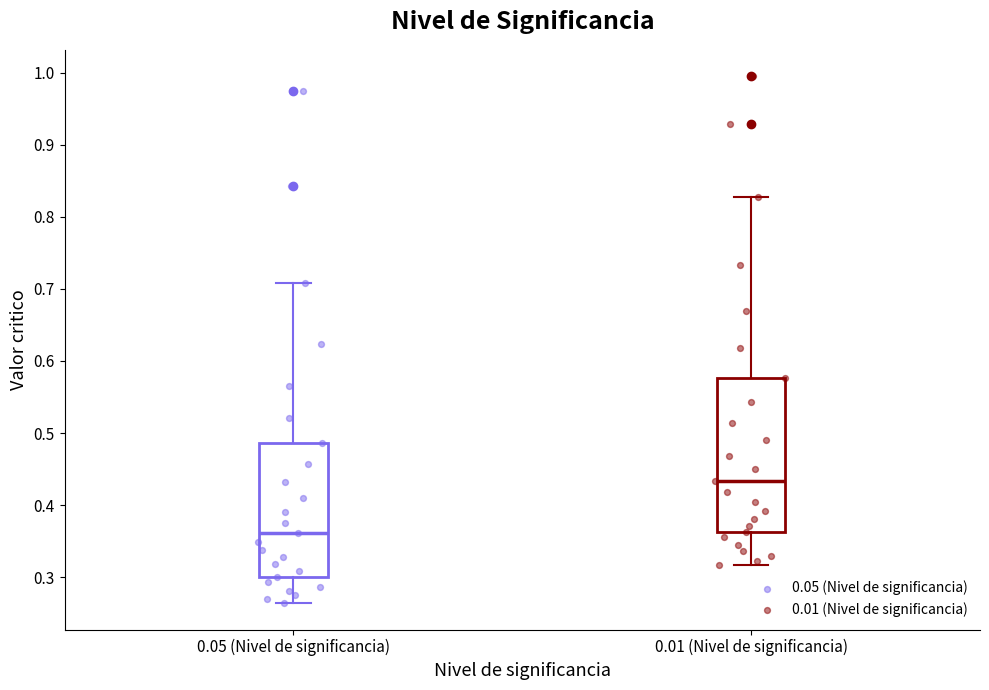

Reading left to right, transcribe this box plot: for each box, give where its median line is, the range the box spans, and where its two whiskers end, as read against the y-axis. The values are not printed on the chart, so give them approximately, as read against the axis.

0.05 (Nivel de significancia): median 0.36, box 0.30 to 0.49, whiskers 0.26 to 0.71
0.01 (Nivel de significancia): median 0.43, box 0.36 to 0.58, whiskers 0.32 to 0.83